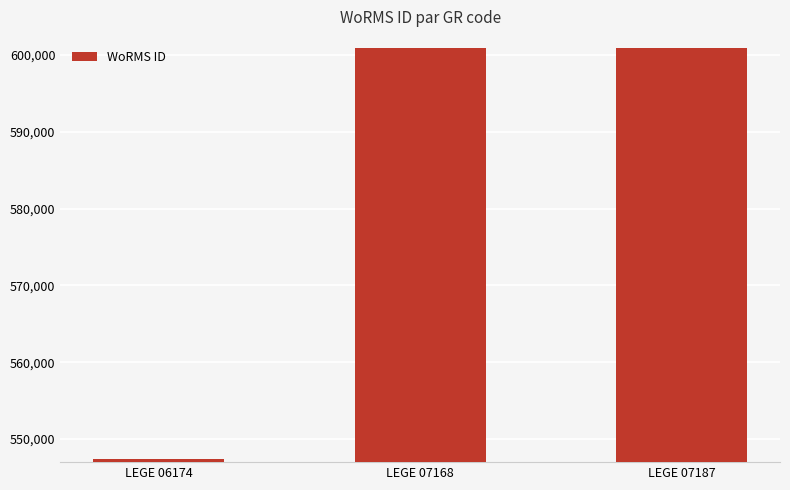

At which category does the chart reach its minimum across all series?

LEGE 06174